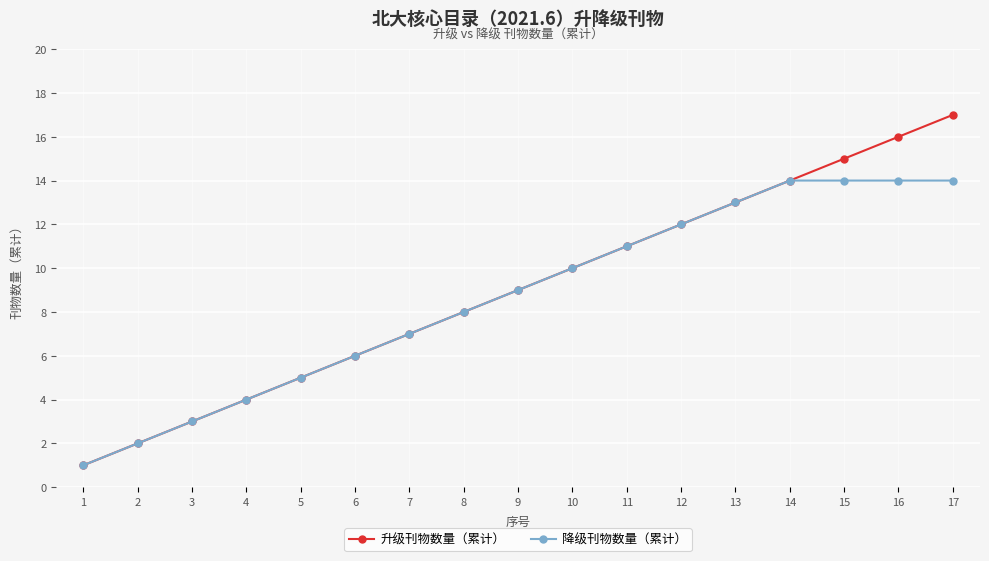

What are all the series names shown in the legend?

升级刊物数量（累计）, 降级刊物数量（累计）